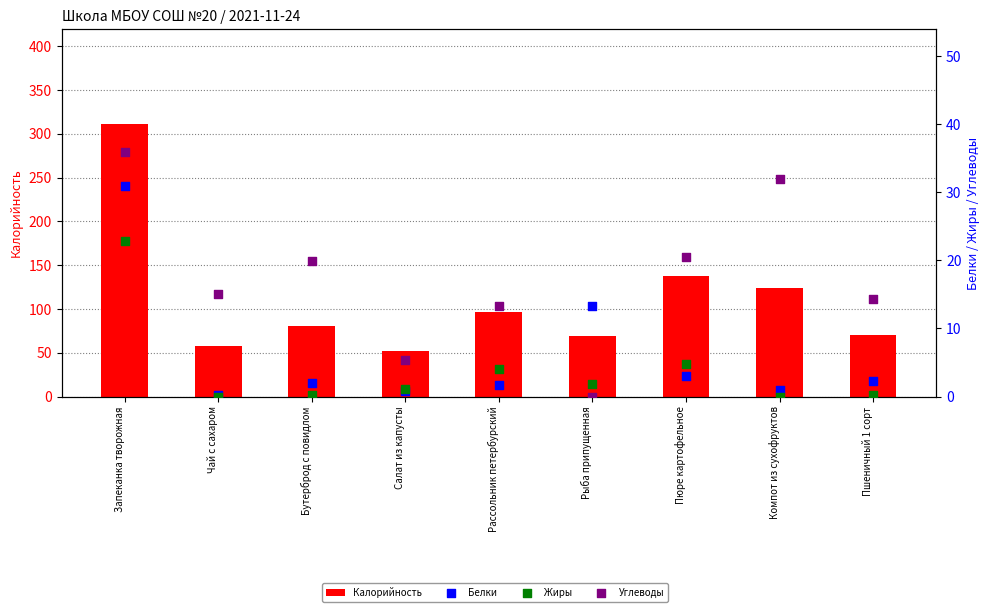

What is the total value across all series at Салат из капусты?

59.8